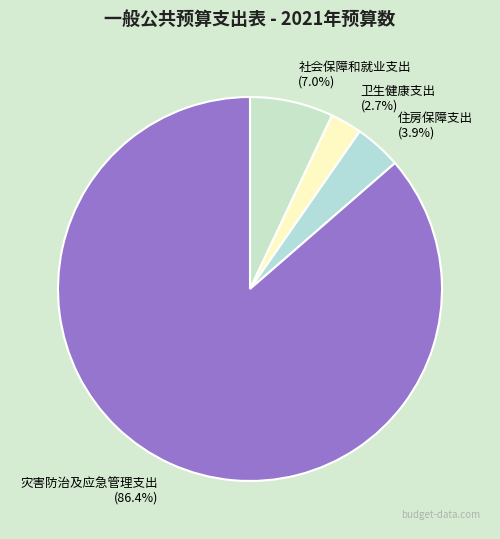

How many segments does this pie chart have?

4